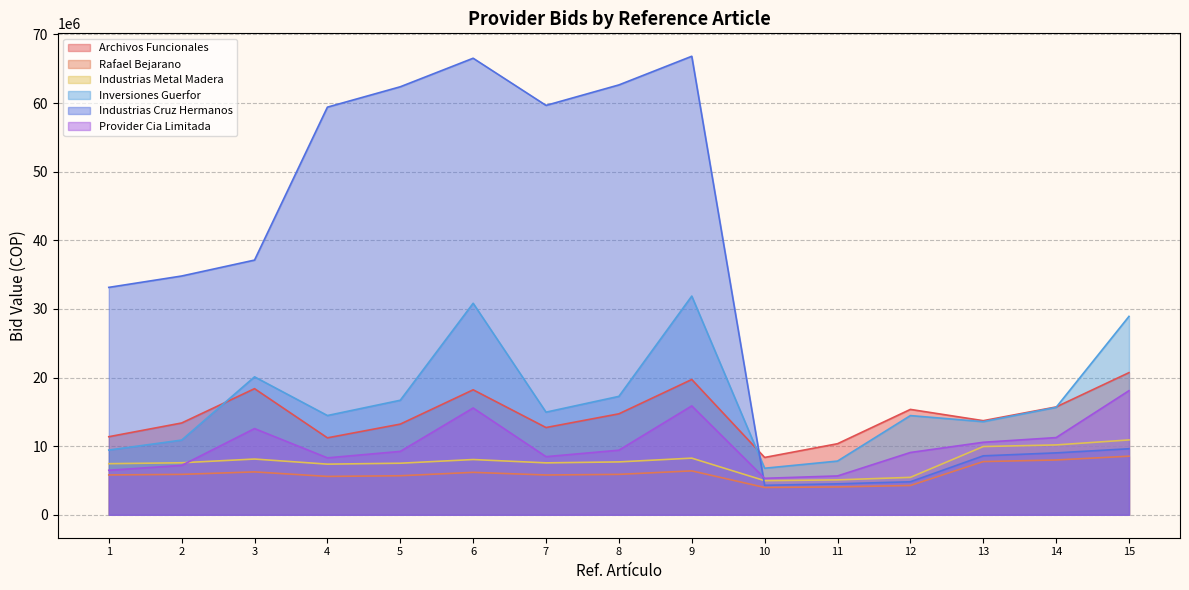

True or false: Inversiones Guerfor and Provider Cia Limitada intersect in this chart.

False